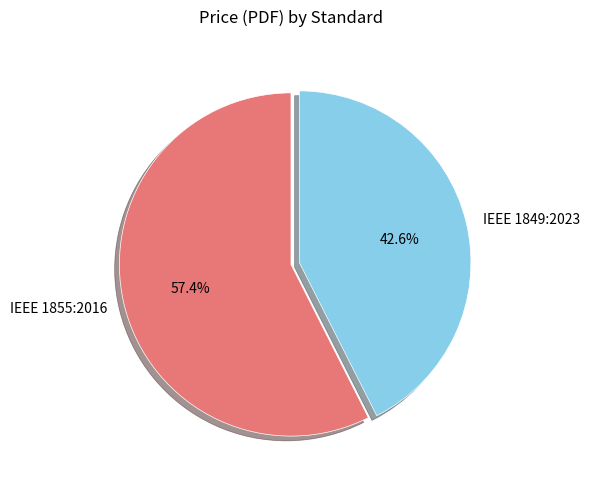

Is it true that IEEE 1855:2016 is 57% of the pie?

True